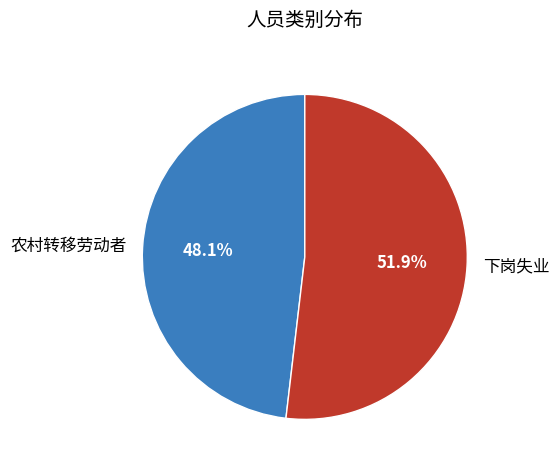

The 下岗失业 slice represents 52% of the pie. True or false?

True